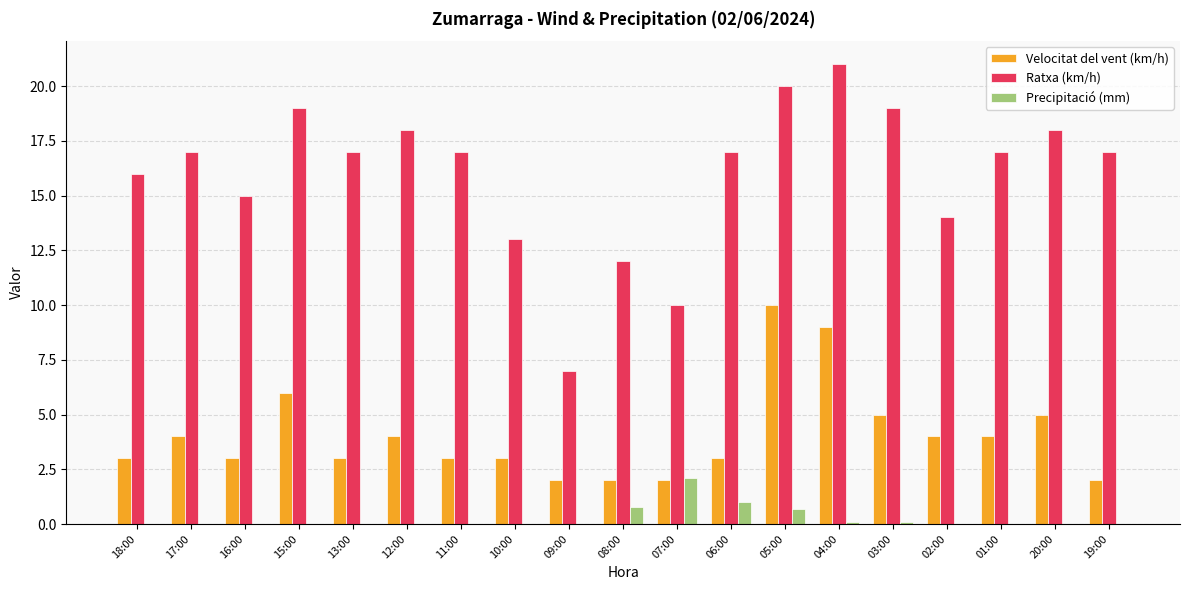

What is the maximum value shown in the chart?

21.0